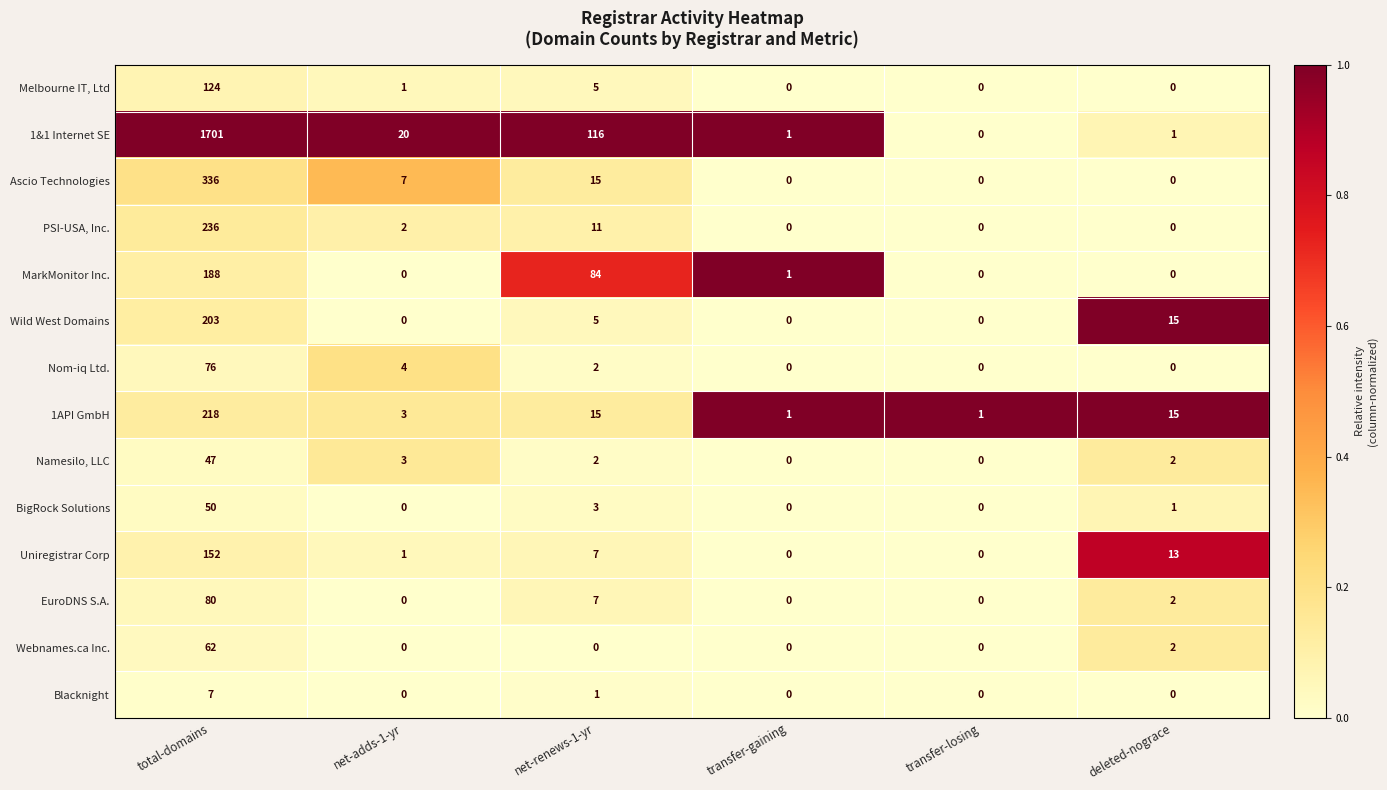

Which label corresponds to the largest value in the chart?

total-domains